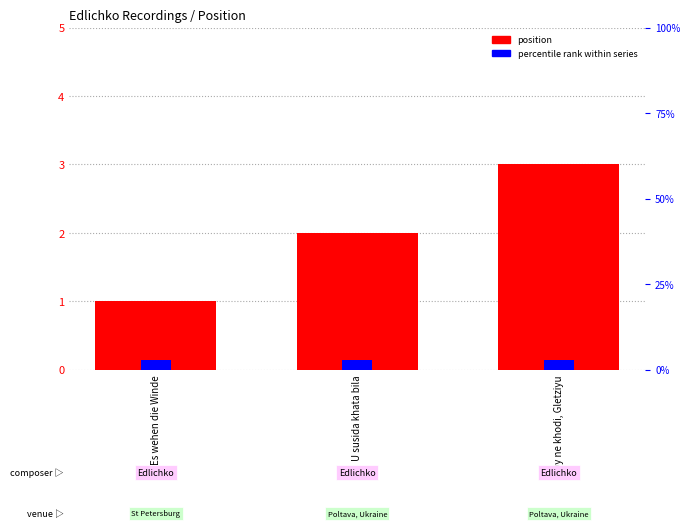

Rank the categories by value from lowest to highest.

Es wehen die Winde, U susida khata bila, Oy ne khodi, Gletziyu